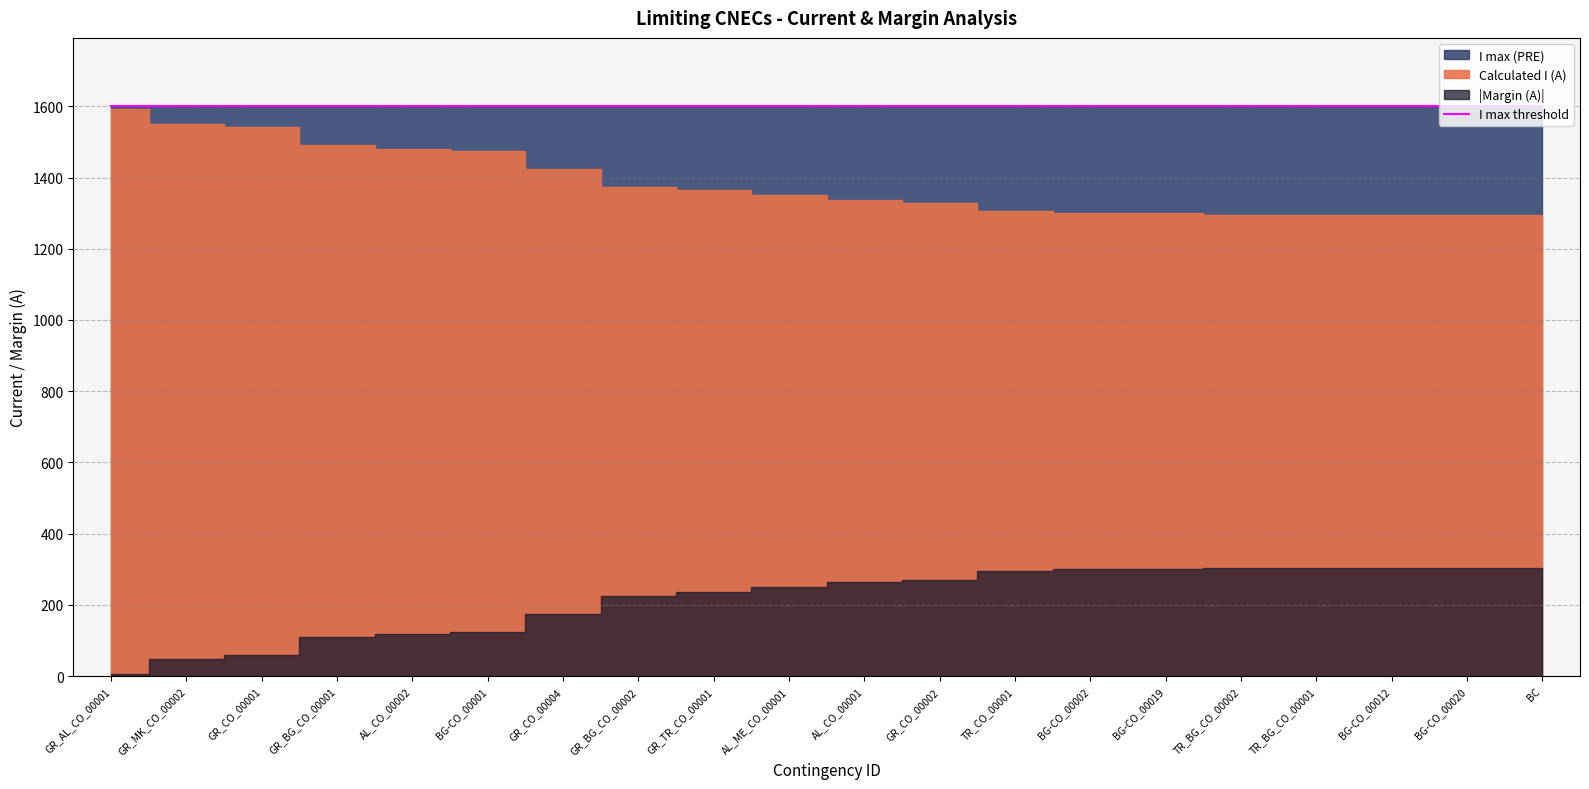

At which label is Margin (A) closest to -156?

GR_CO_00004